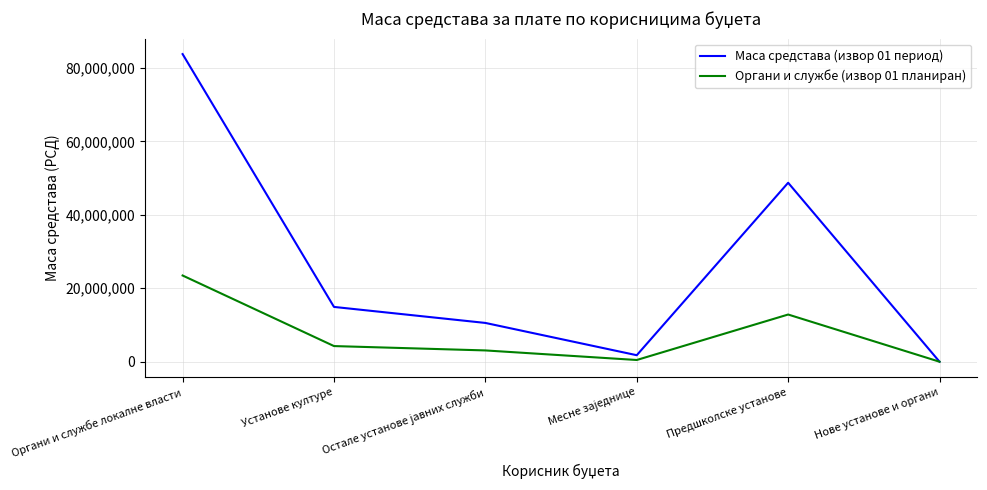

How many interior local peaks does the Маса средстава (извор 01 период) series have?

1